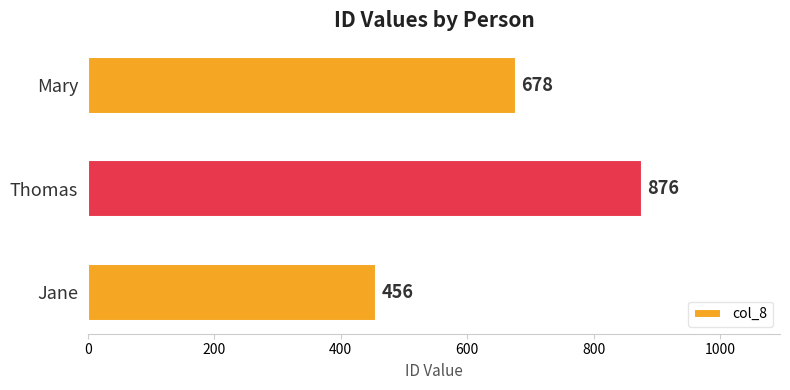

Reading top to bottom, transcribe all the data shown in this chart.

Mary=678	Thomas=876	Jane=456